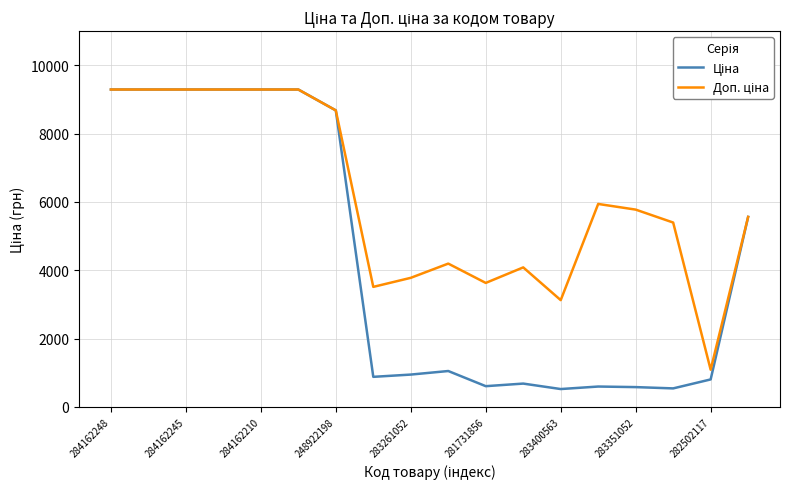

What is the smallest value displayed?

520.6